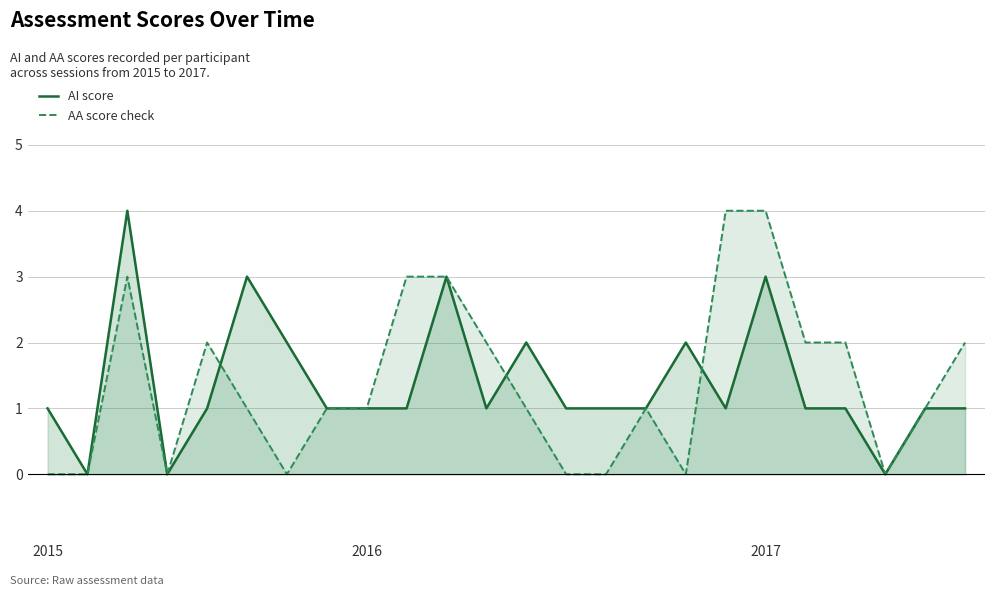

What are all the series names shown in the legend?

AI score, AA score check